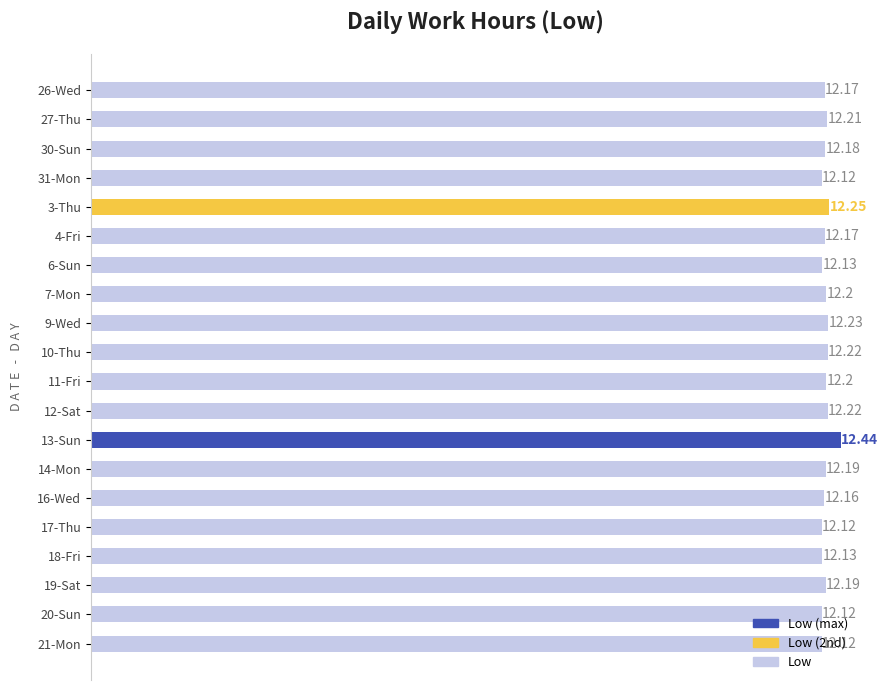

What is the difference between the maximum and minimum values?

0.3